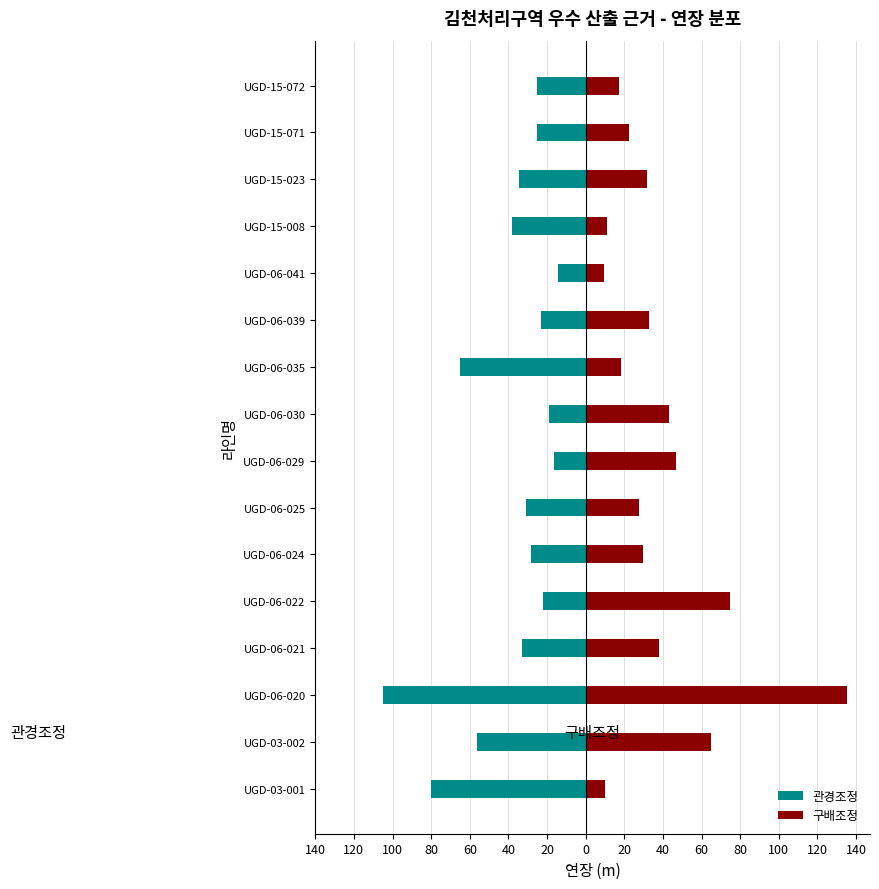

What are all the series names shown in the legend?

관경조정, 구배조정